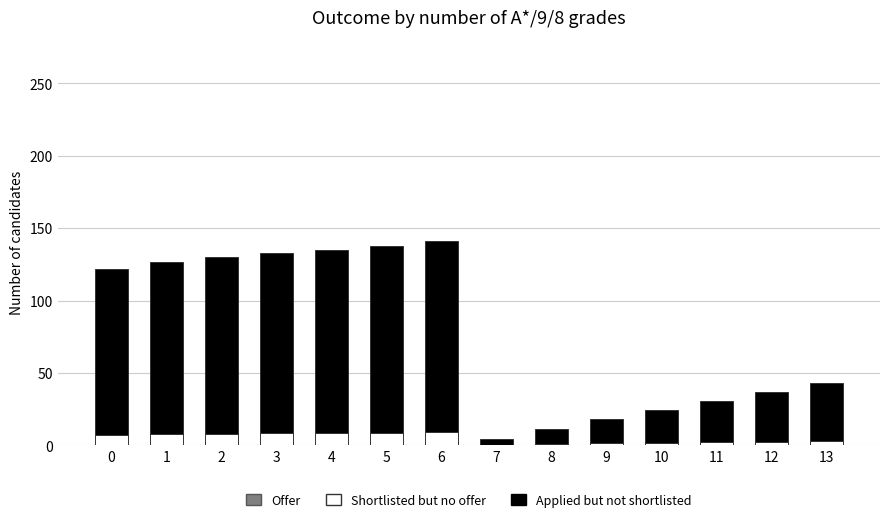

The value of Shortlisted but no offer at 2 is 7.9. True or false?

True